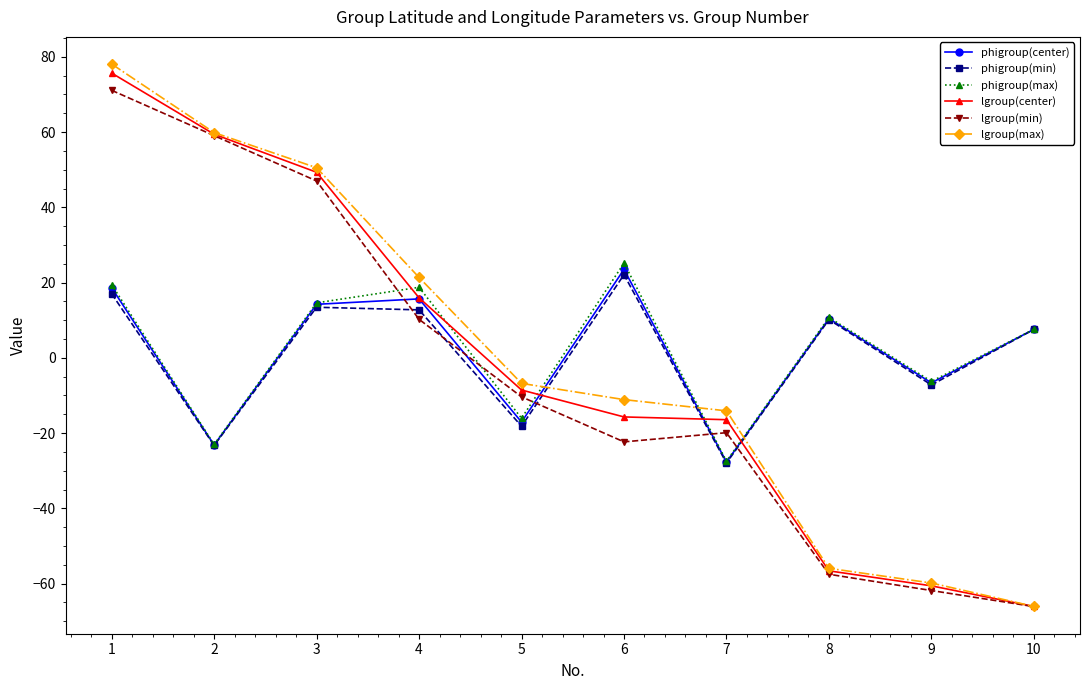

How many values in phigroup(max) are below zero?

4